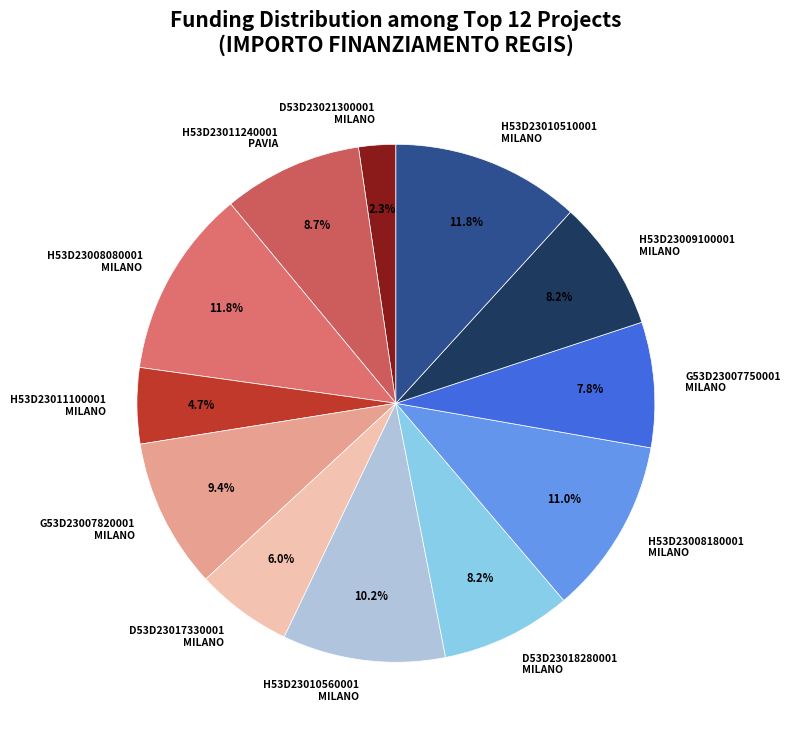

Is there any slice that represents more than half of the pie?

No